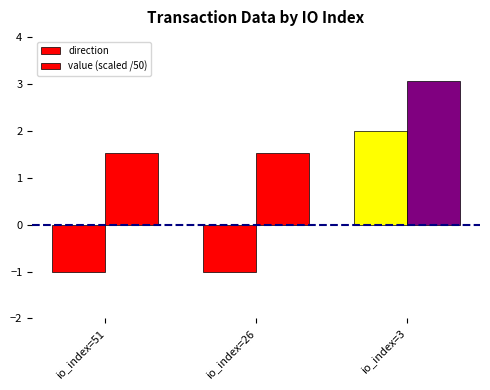

Does the chart contain any negative values?

Yes